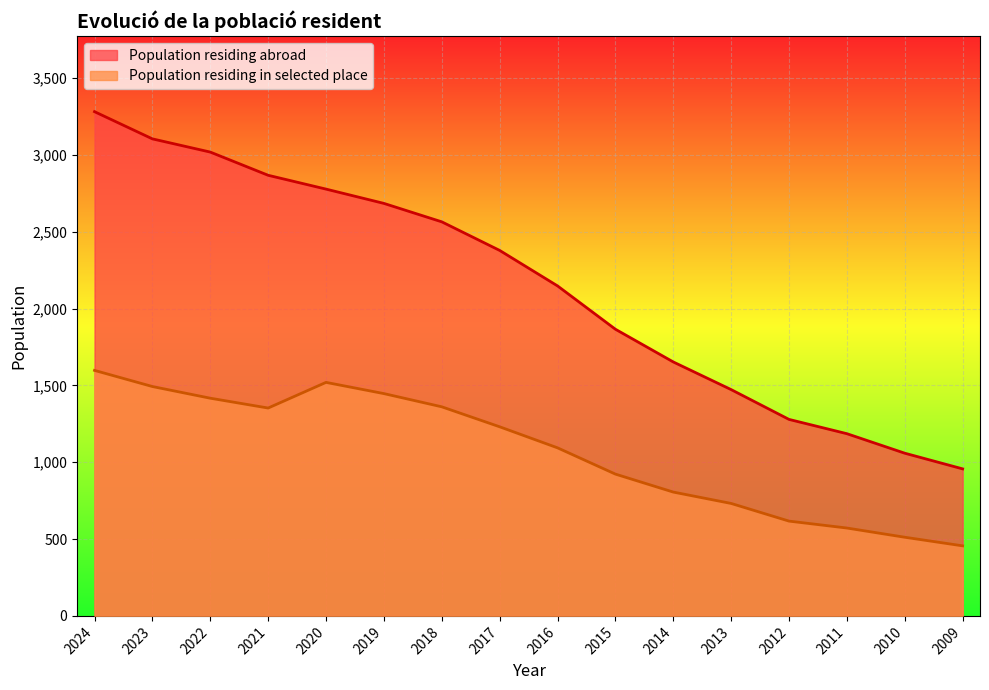

Reading left to right, extract all data points from this chart.

Population residing abroad: 2024=3282	2023=3105	2022=3019	2021=2868	2020=2778	2019=2685	2018=2565	2017=2379	2016=2148	2015=1866	2014=1653	2013=1473	2012=1279	2011=1186	2010=1059	2009=957
Population residing in selected place: 2024=1598	2023=1493	2022=1417	2021=1353	2020=1520	2019=1447	2018=1361	2017=1231	2016=1094	2015=923	2014=806	2013=732	2012=617	2011=572	2010=512	2009=456